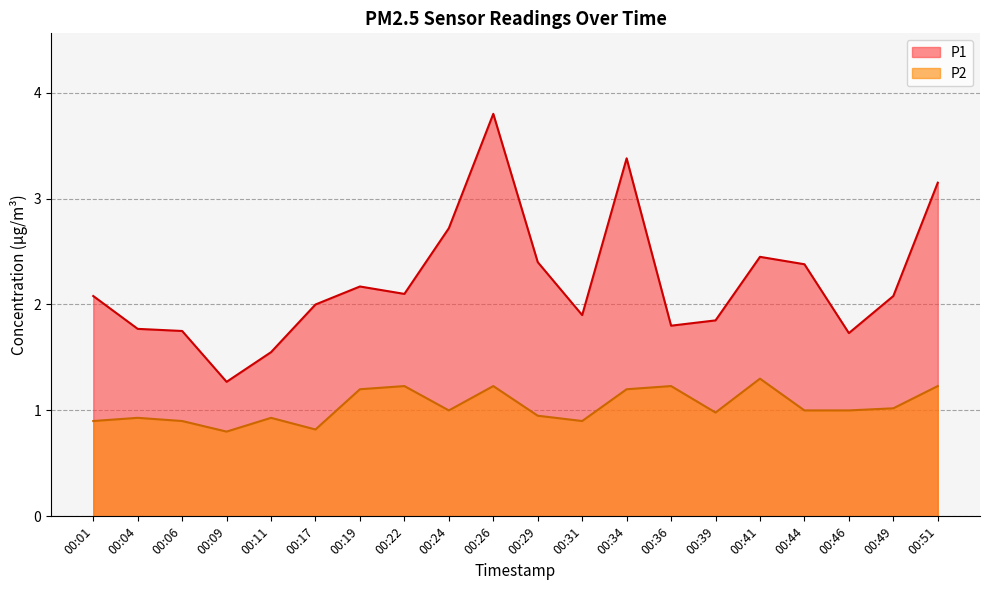

What is the difference between the maximum and minimum values in the P2 series?

0.5